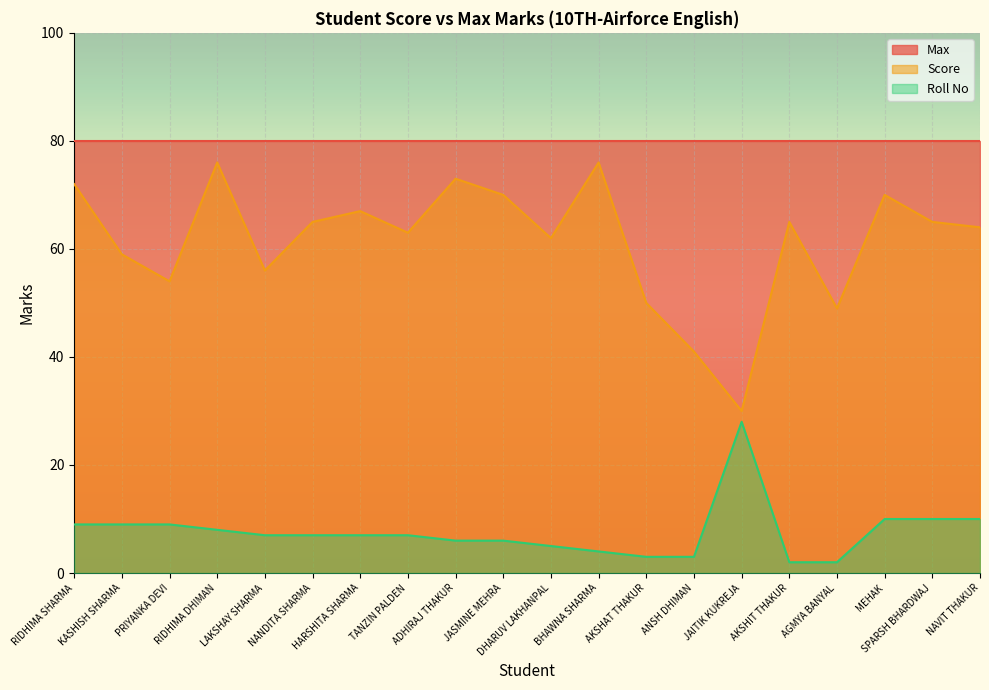

Rank the categories by Score value from highest to lowest.

RIDHIMA DHIMAN, BHAWNA SHARMA, ADHIRAJ THAKUR, RIDHIMA SHARMA, JASMINE MEHRA, MEHAK, HARSHITA SHARMA, NANDITA SHARMA, AKSHIT THAKUR, SPARSH BHARDWAJ, NAVIT THAKUR, TANZIN PALDEN, DHARUV LAKHANPAL, KASHISH SHARMA, LAKSHAY SHARMA, PRIYANKA DEVI, AKSHAT THAKUR, AGMYA BANYAL, ANSH DHIMAN, JAITIK KUKREJA